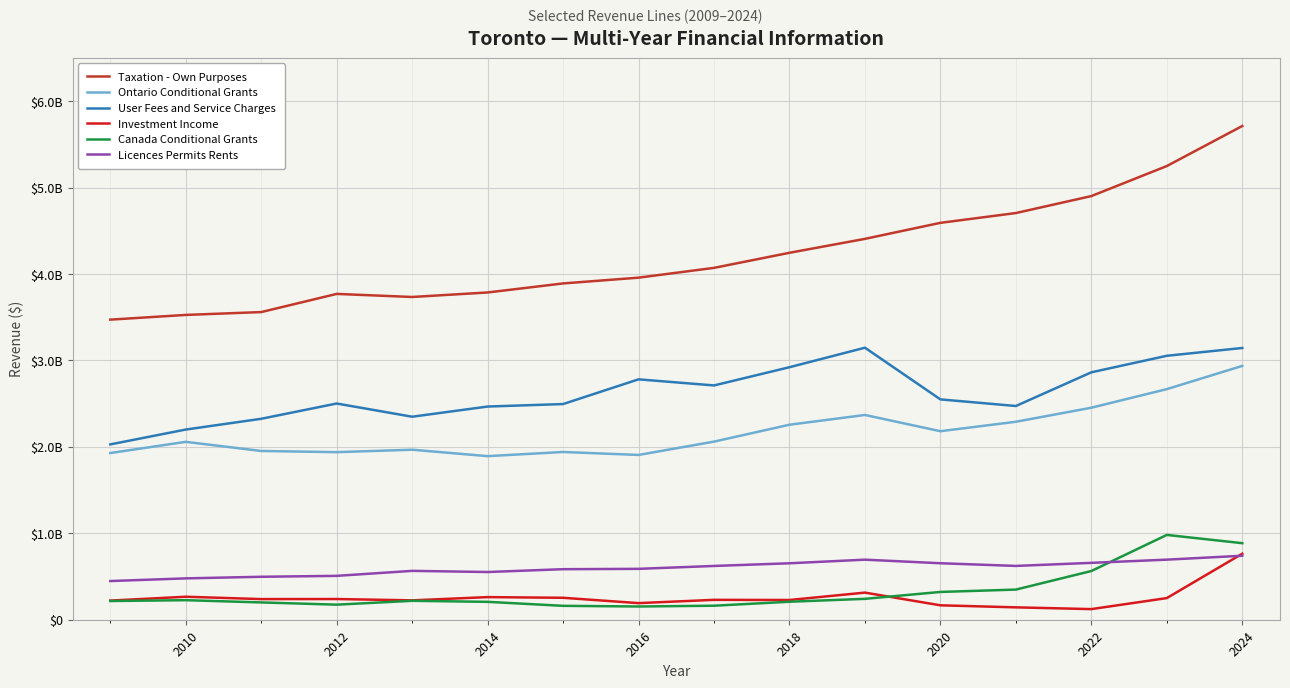

What is the maximum value for Licences Permits Rents?

740258006